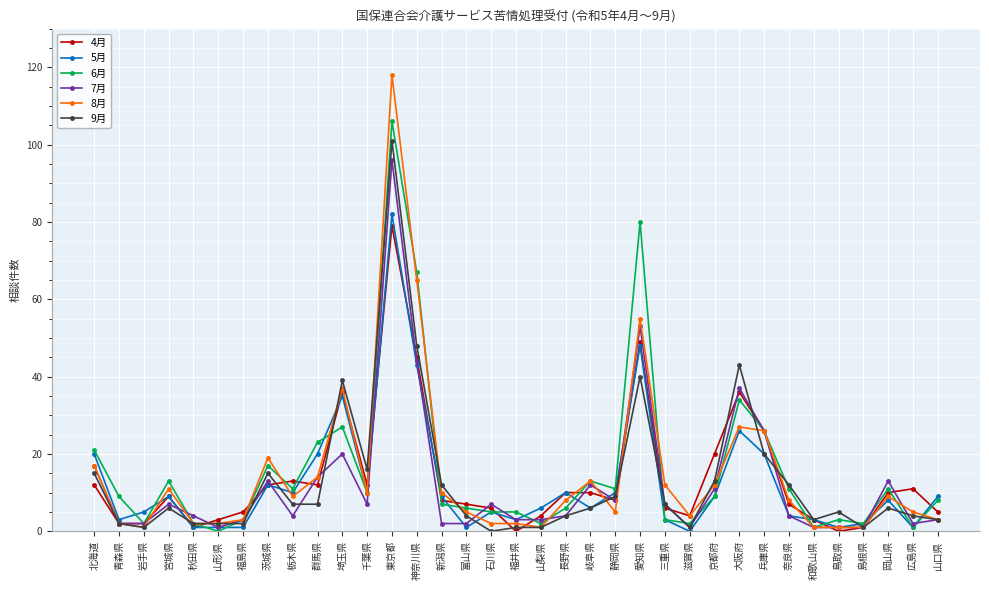

Count the number of categories in the chart.

35